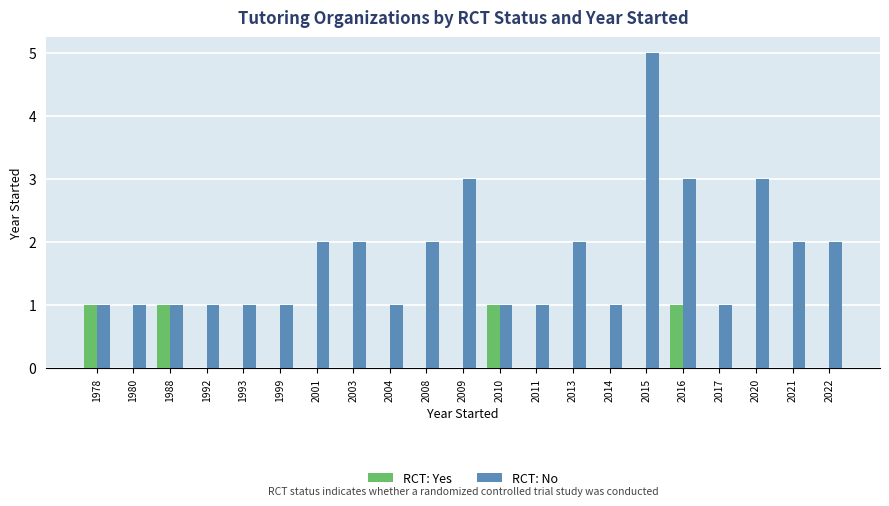

Which series has the largest total across all categories?

RCT: No